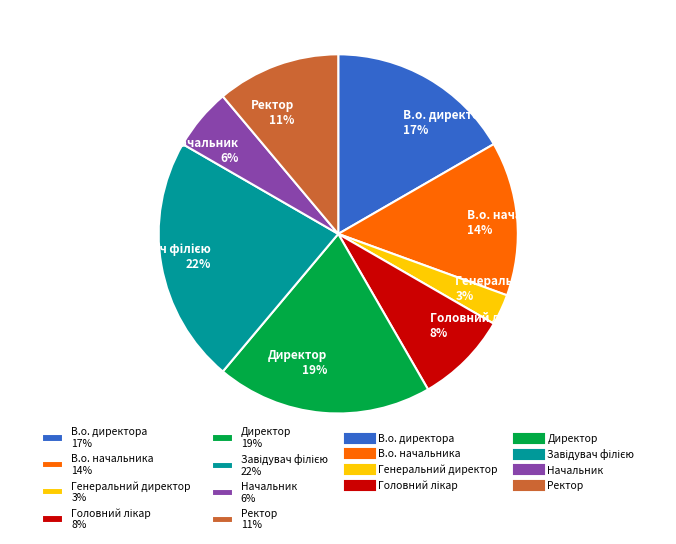

Count the number of slices in the pie.

8